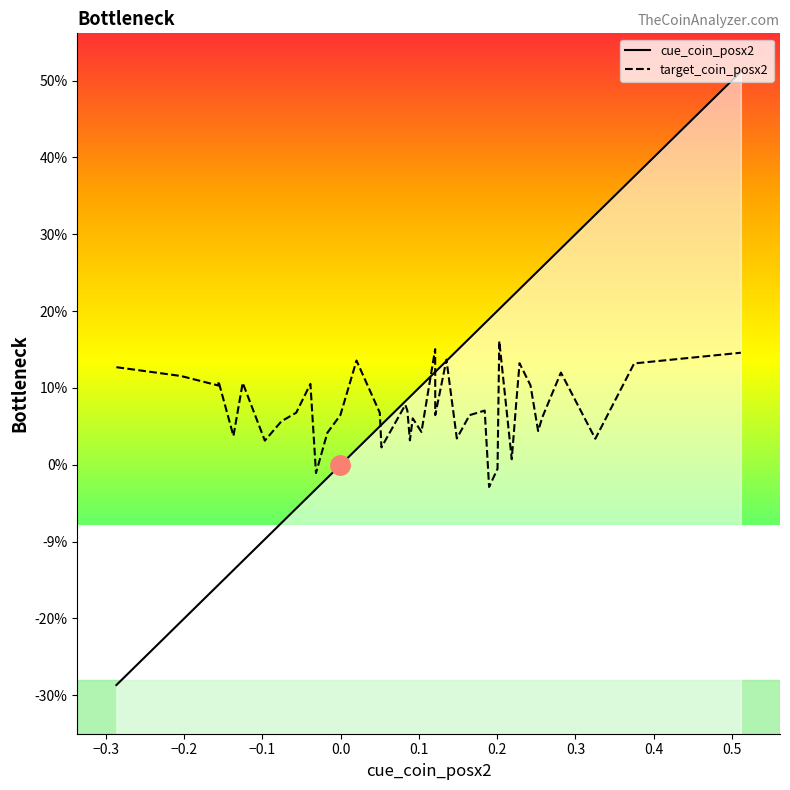

How many positive values does the target_coin_posx2 series have?

37